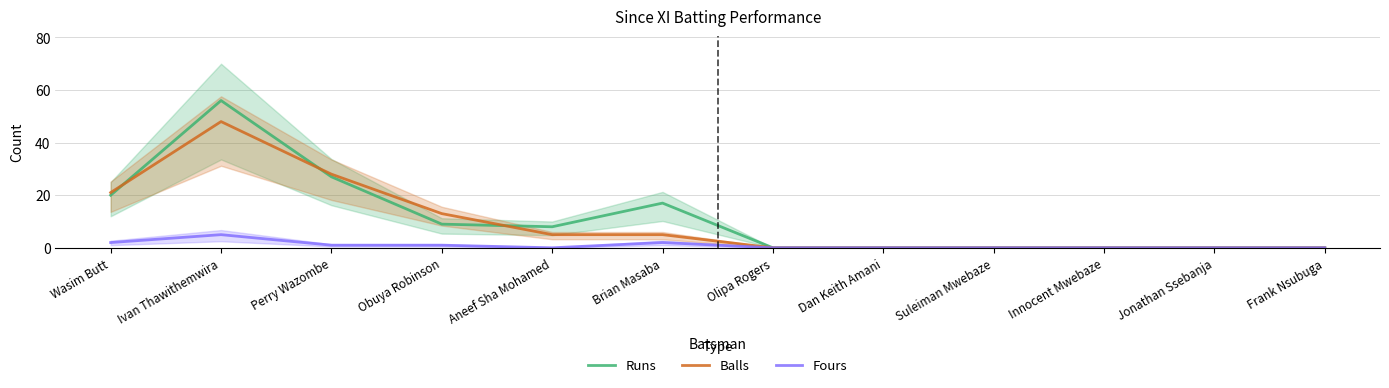

What is the difference between the highest and lowest values at Perry Wazombe?

27